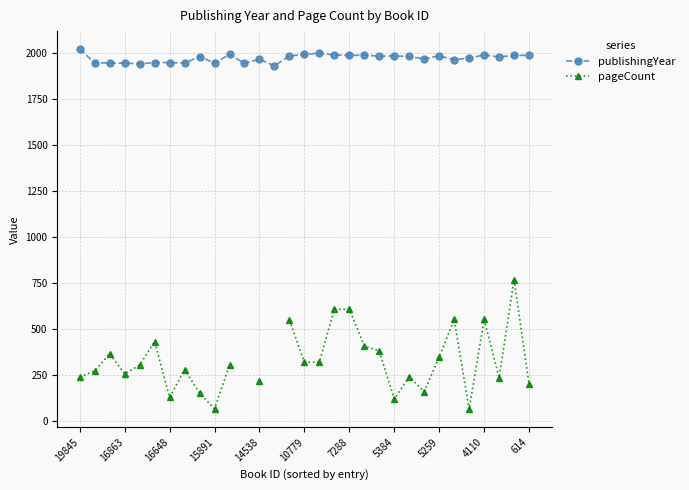

The publishingYear series shows 1984 at 5384. True or false?

True